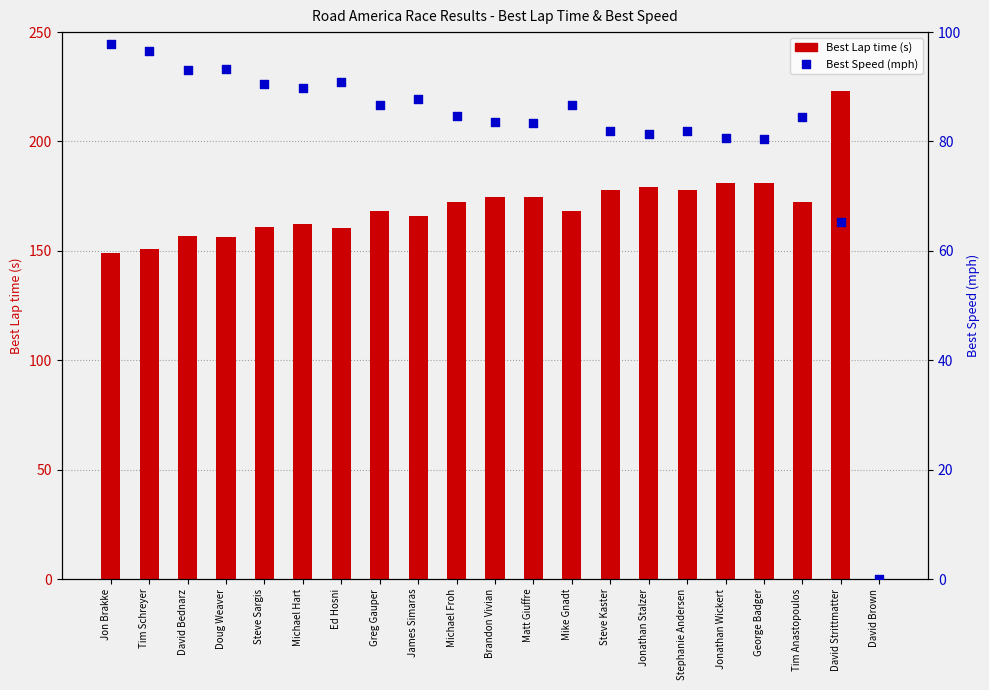

Which series has the largest Y range (max minus min)?

Best Lap time (s)